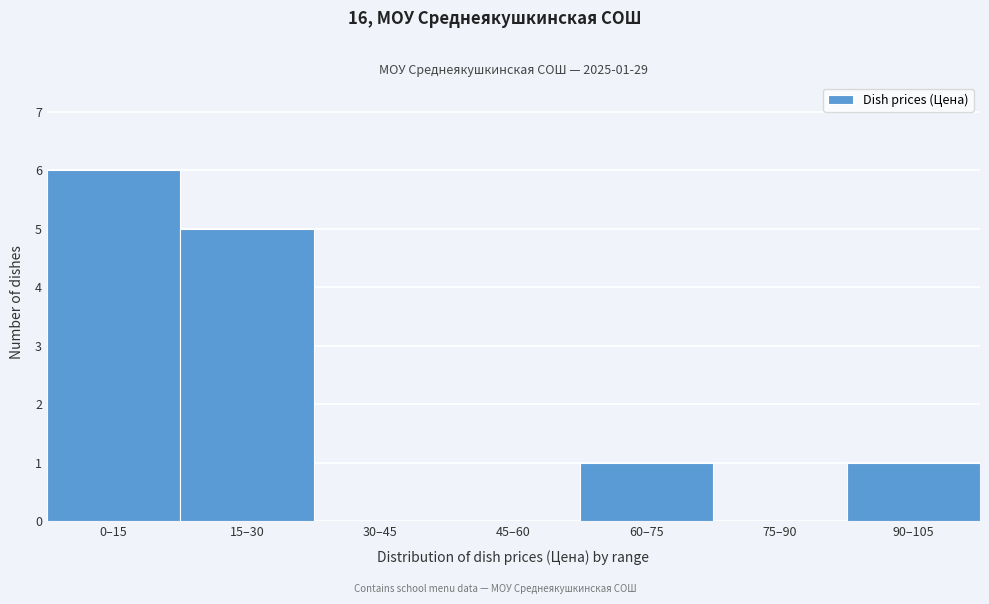

Reading right to left, transcribe all the data shown in this chart.

90–105=1	75–90=0	60–75=1	45–60=0	30–45=0	15–30=5	0–15=6